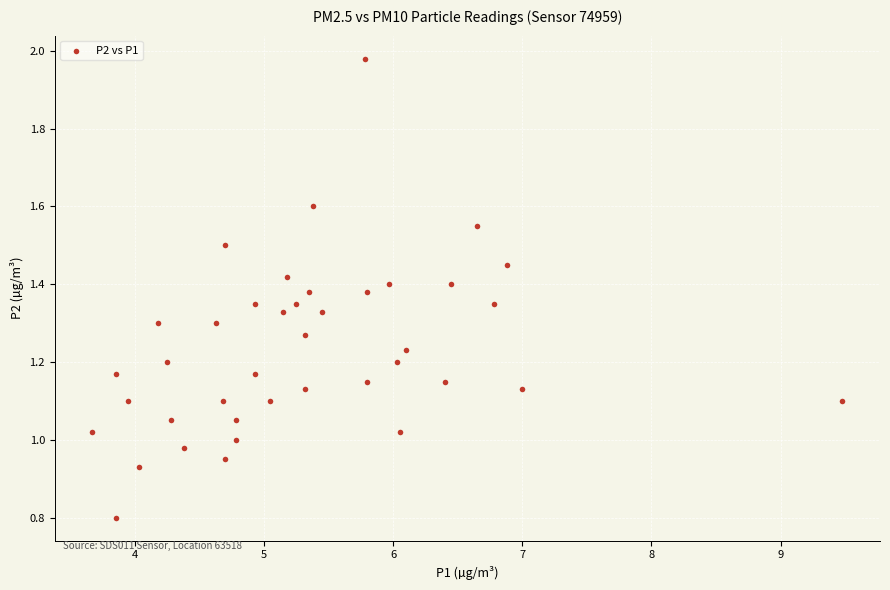

What is the range of X values (max minus min)?

5.8